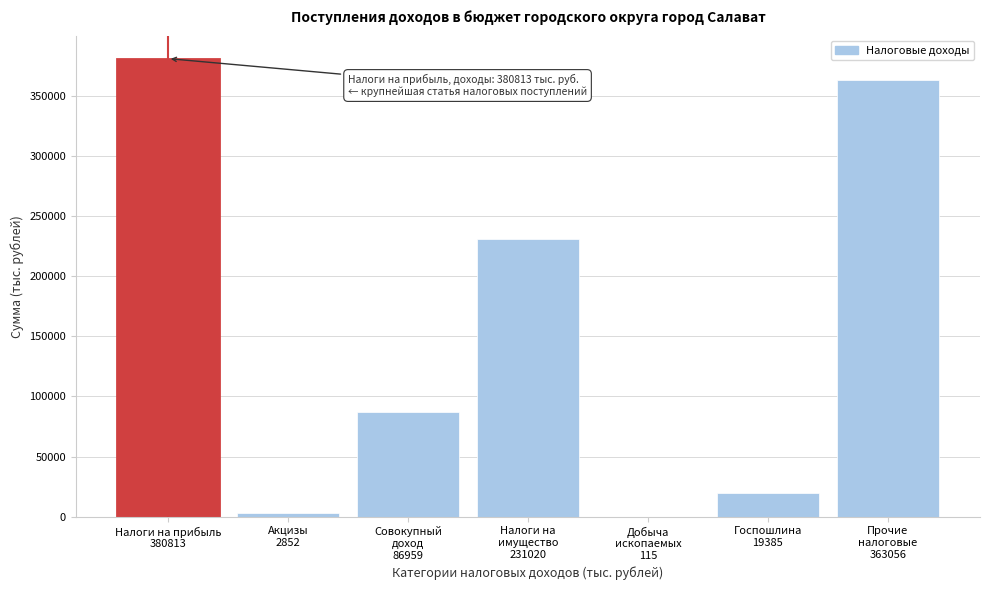

What is the sum of all values?

1084200